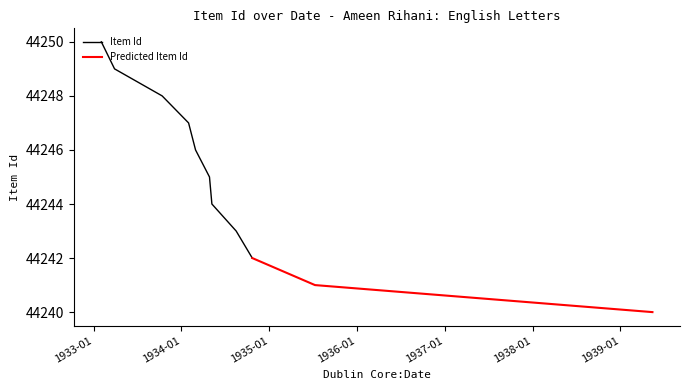

Does the chart display data point markers on the line(s)?

No